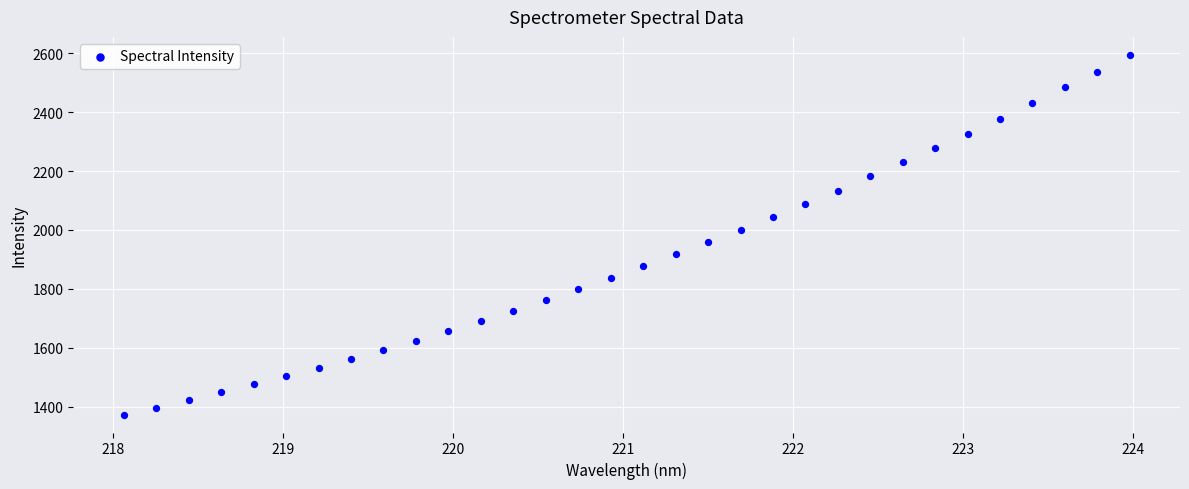

What is the range of X values (max minus min)?

5.9